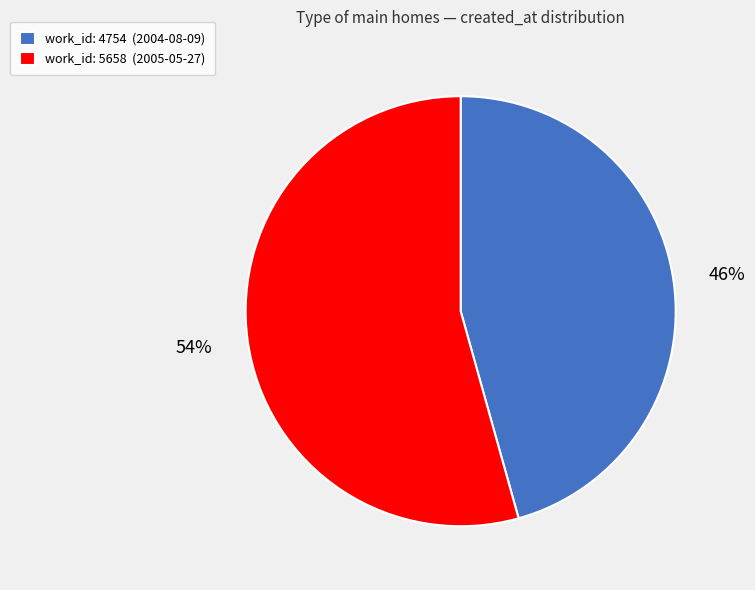

Which has a higher value, work_id: 5658 (2005-05-27) or work_id: 4754 (2004-08-09)?

work_id: 5658 (2005-05-27)